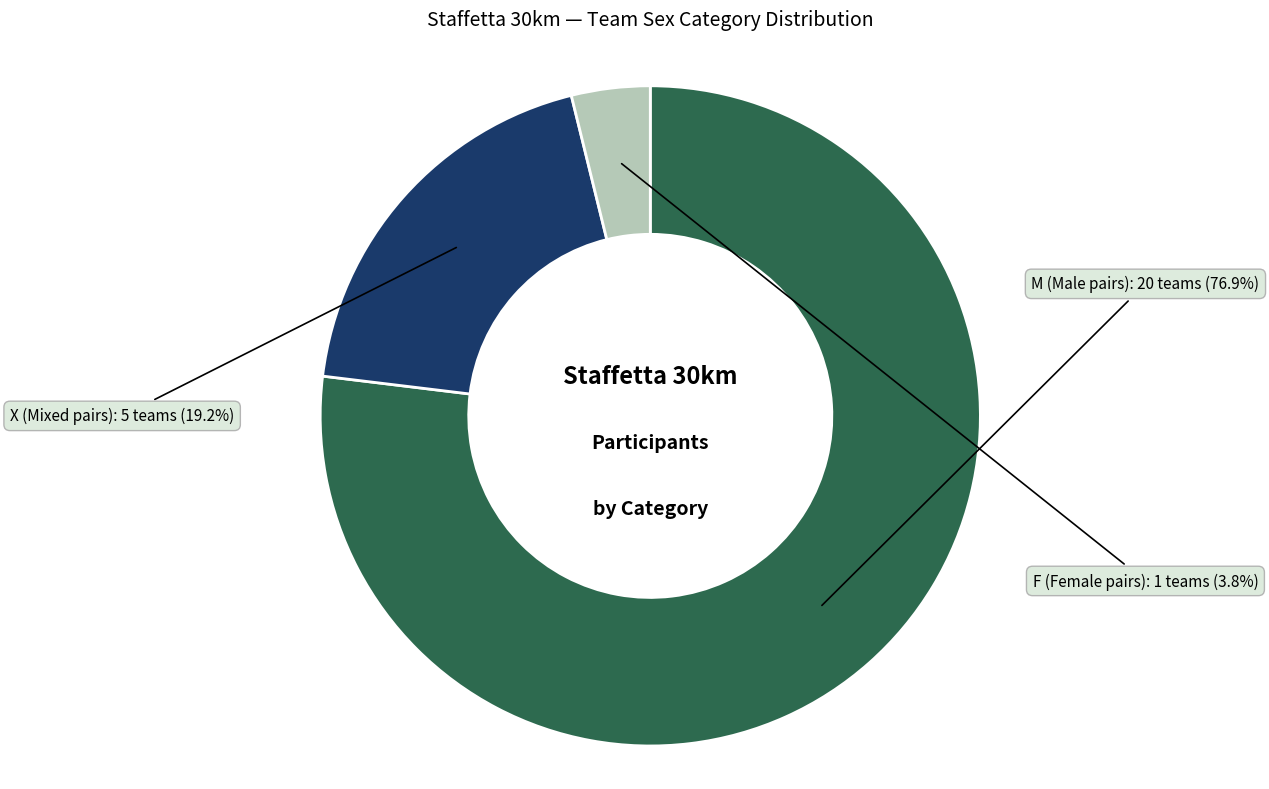

Which has a higher value, M or F?

M